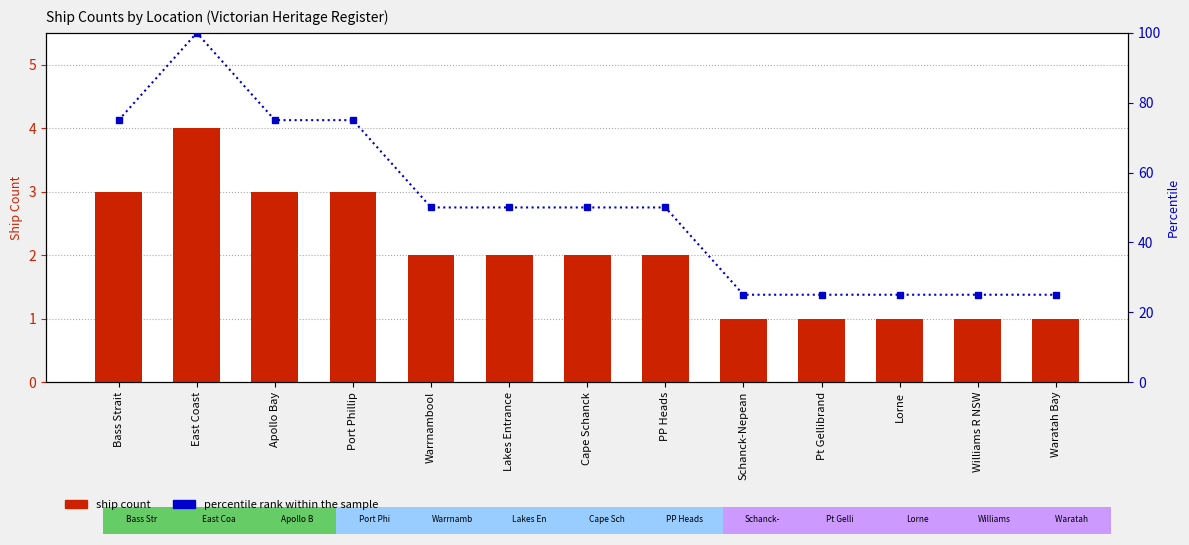

At which label does Percentile rank within the sample first exceed 50?

Bass Strait